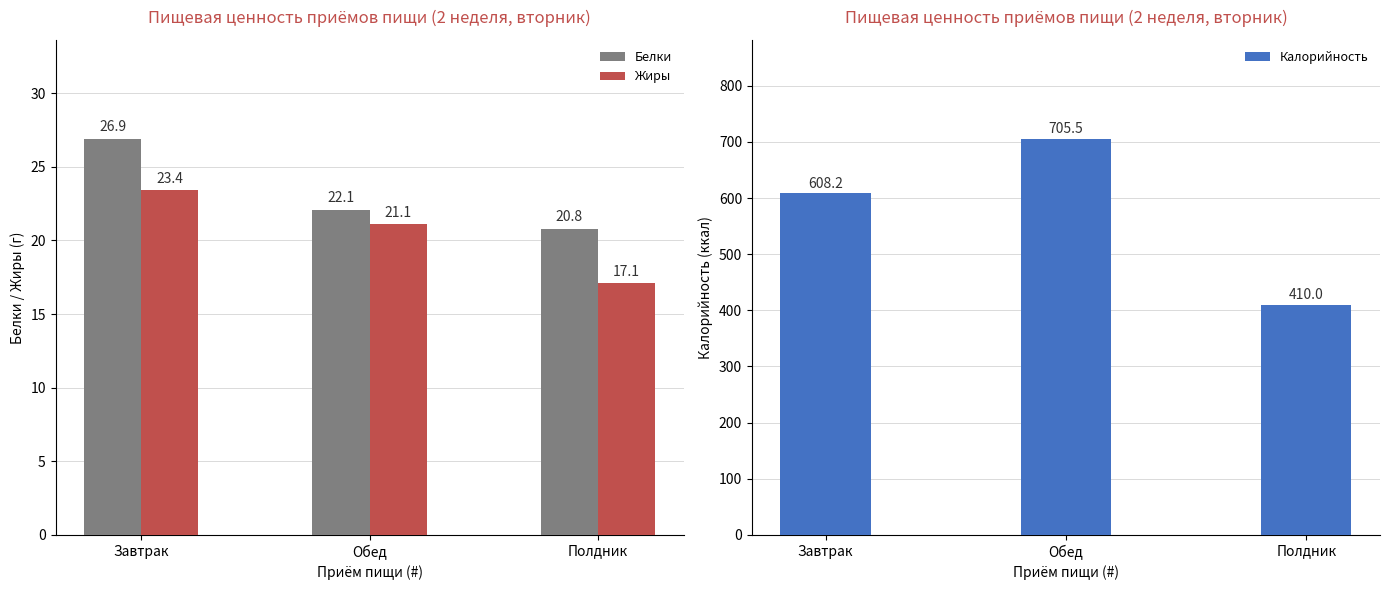

List the series in order of their peak value, highest first.

Калорийность, Белки, Жиры